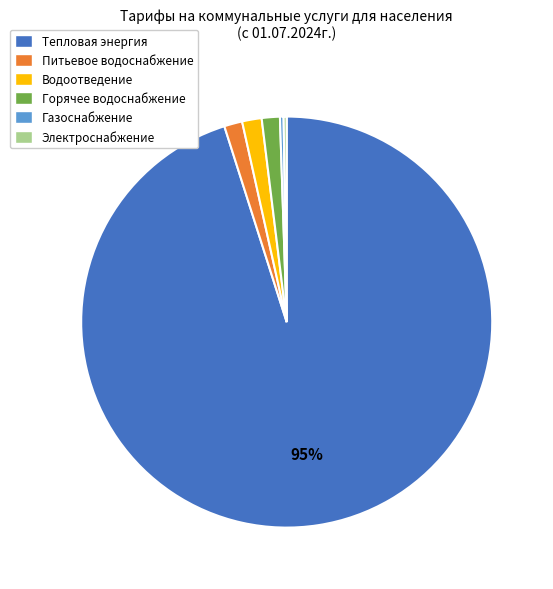

Is the sum of Горячее водоснабжение and Газоснабжение greater than half?

No